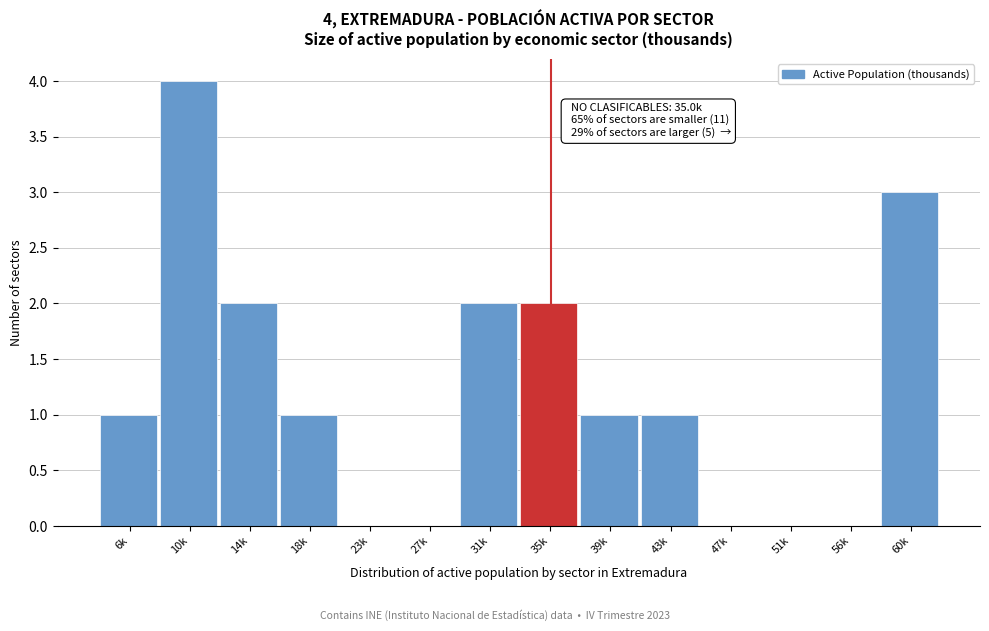

Reading left to right, extract all data points from this chart.

6k=1	10k=4	14k=2	18k=1	23k=0	27k=0	31k=2	35k=2	39k=1	43k=1	47k=0	51k=0	56k=0	60k=3